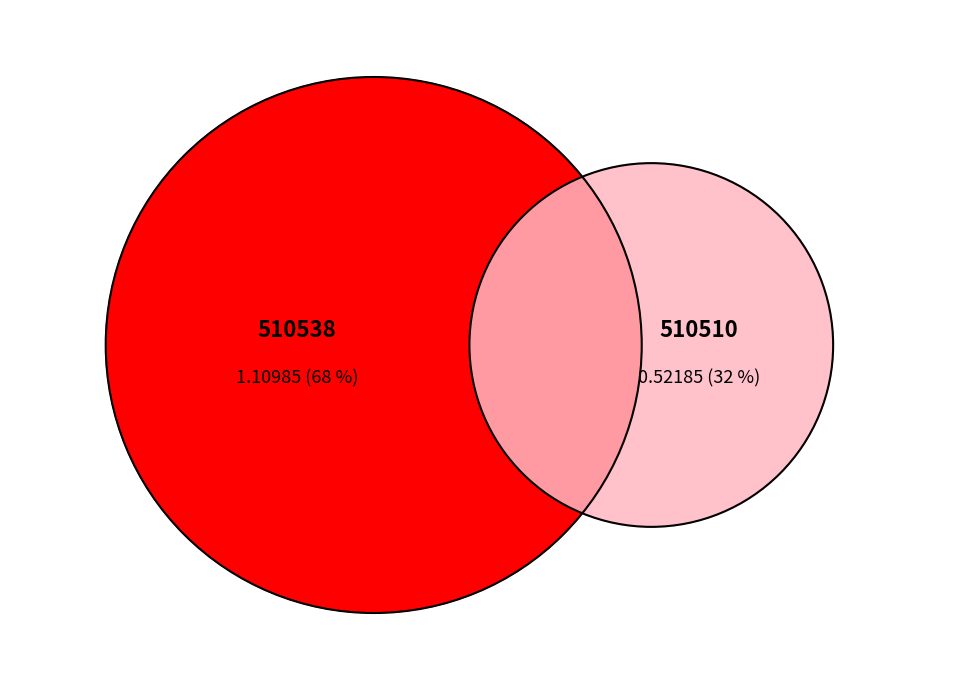

Rank the categories by value from lowest to highest.

510510, 510538